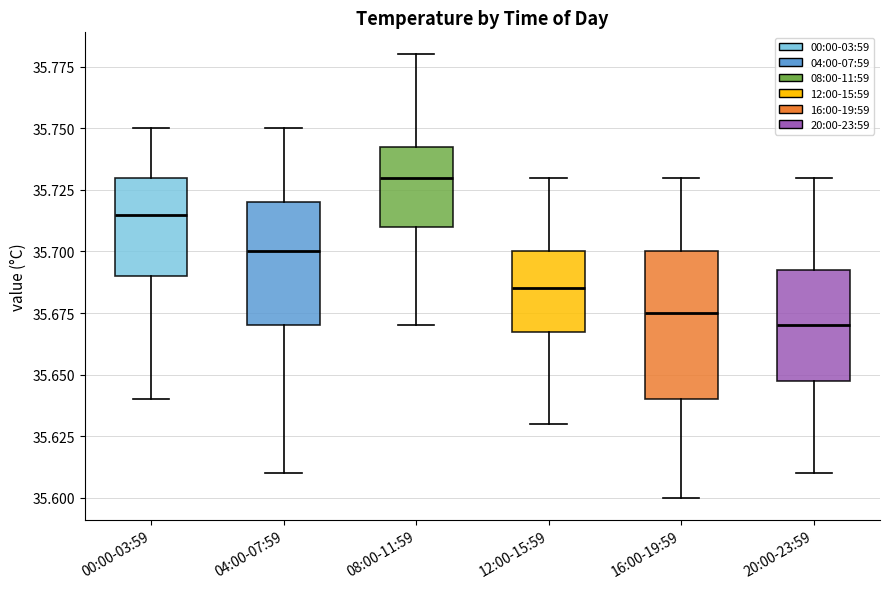

Where is the lower edge of the box for 20:00-23:59 on the y-axis? The values are not printed on the chart, so give them approximately, as read against the axis.

35.650